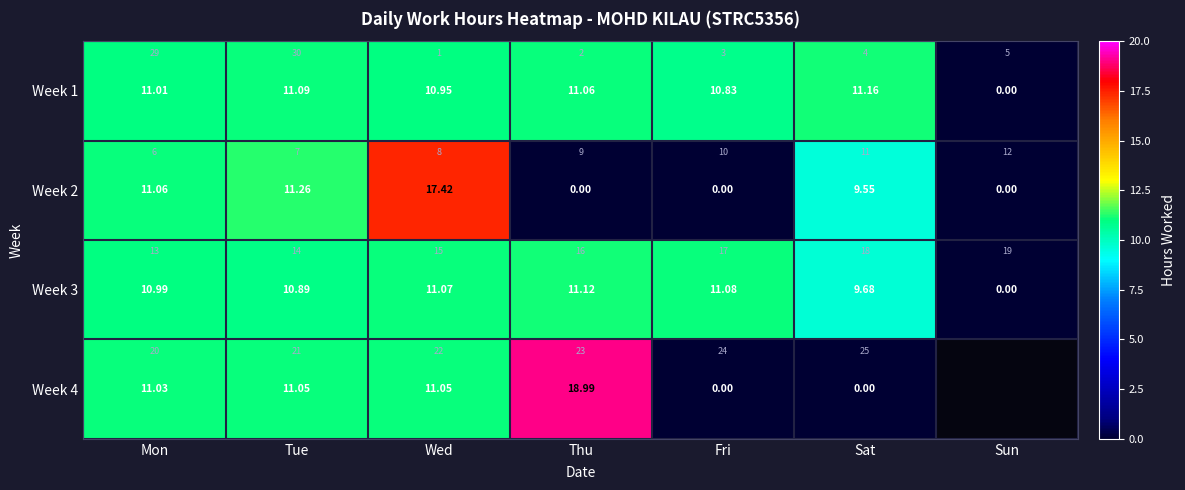

Which series has the largest total across all categories?

Week 1